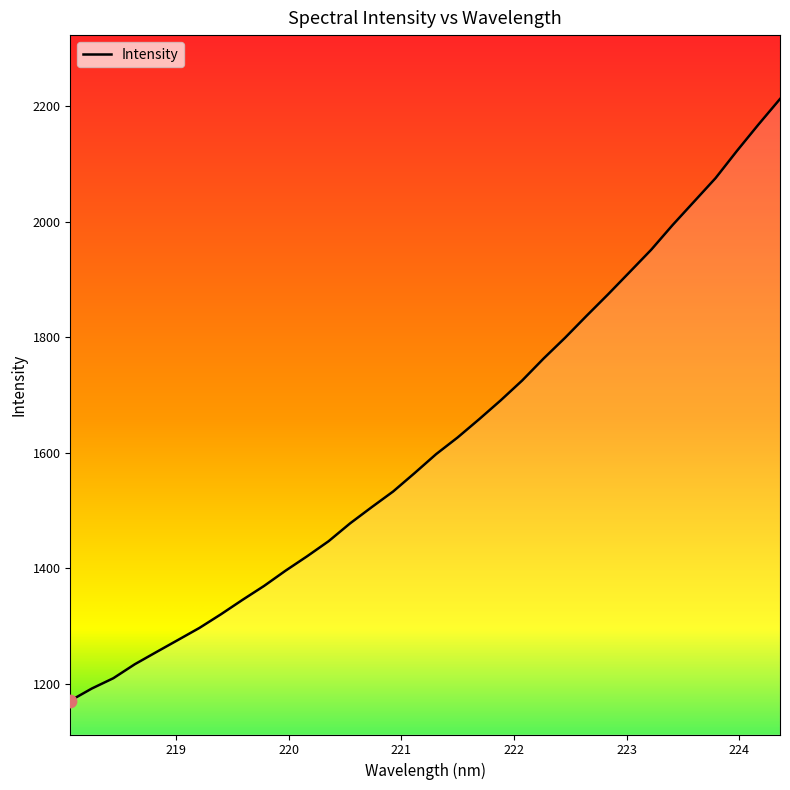

What is the difference between the maximum and minimum values?

1042.0